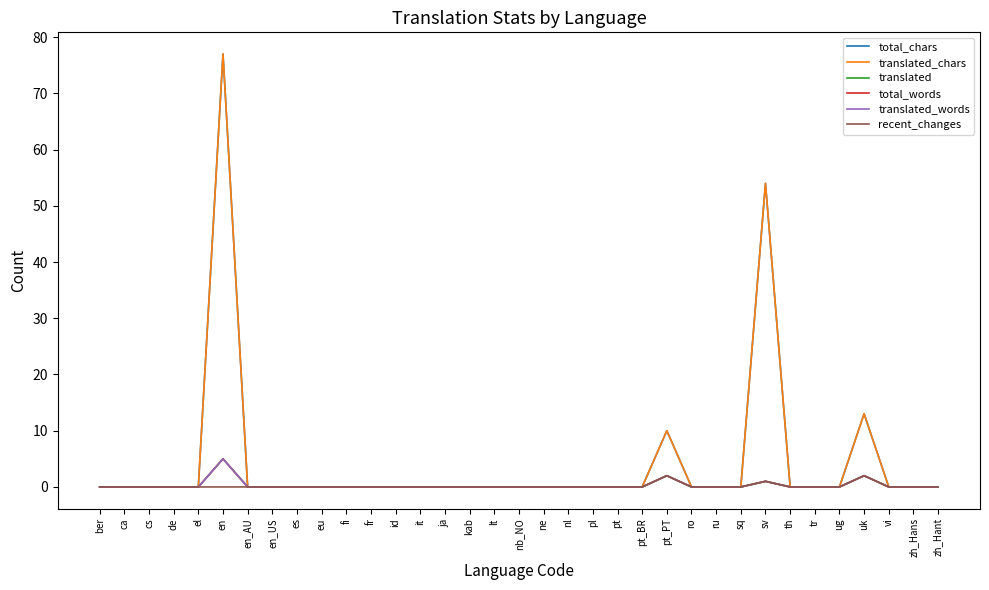

Does the chart have visible grid lines?

No